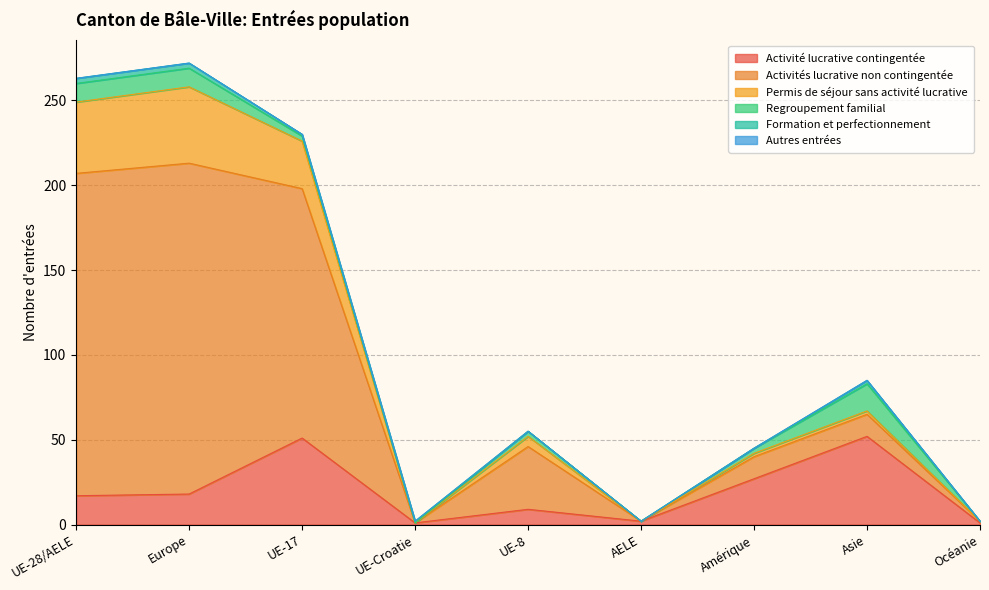

Reading left to right, extract all data points from this chart.

Activité lucrative contingentée: 17	18	51	1	9	2	27	52	1
Activités lucrative non contingentée: 190	195	147	0	37	0	13	13	1
Permis de séjour sans activité lucrative: 42	45	28	0	6	0	2	2	0
Regroupement familial: 11	11	3	0	3	0	3	16	0
Formation et perfectionnement: 3	3	1	1	0	0	0	2	0
Autres entrées: 0	0	0	0	0	0	0	0	0